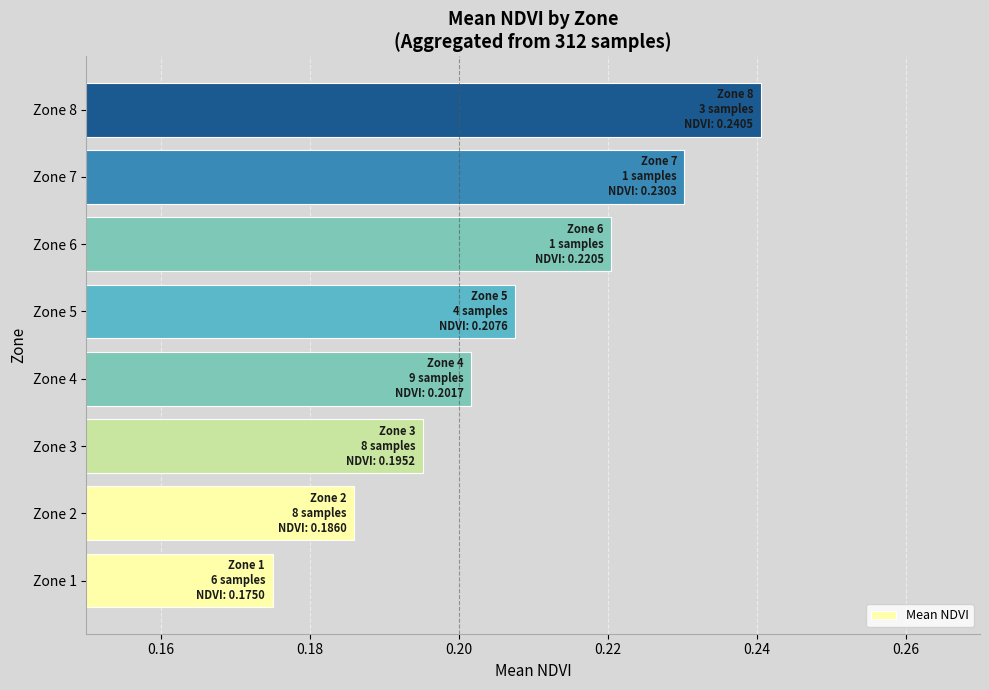

Is it true that the value at Zone 4 is 0.3?

False